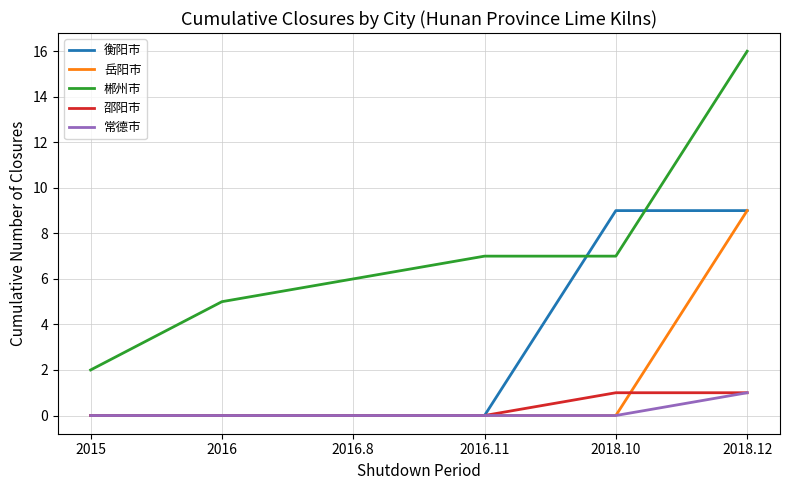

What position from the right is 2015?

6